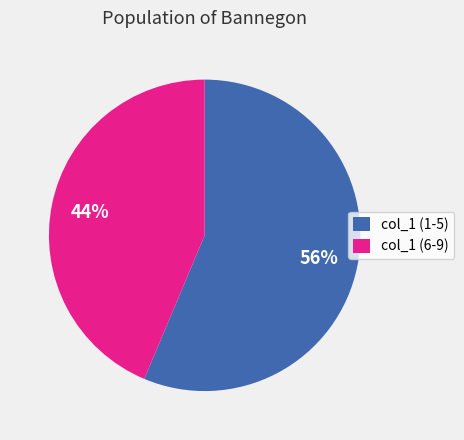

Combined, do col_1 (1-5) and col_1 (6-9) account for over 50%?

Yes